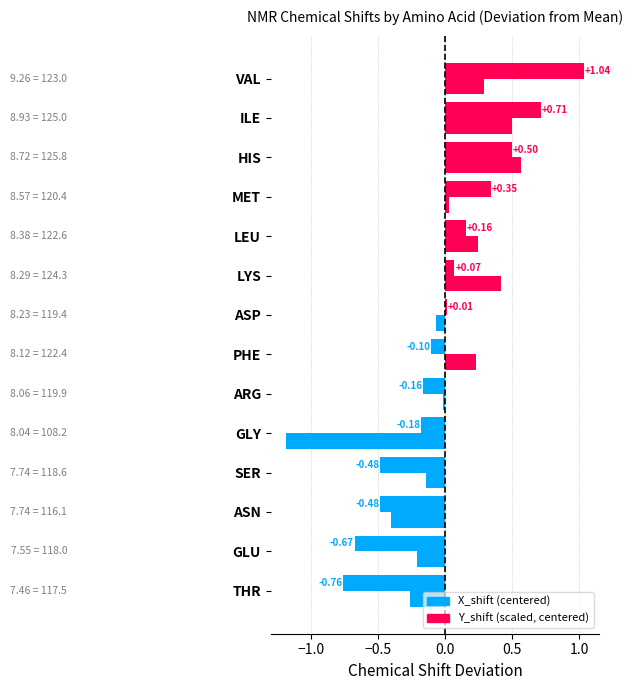

Count the number of data series in this chart.

2